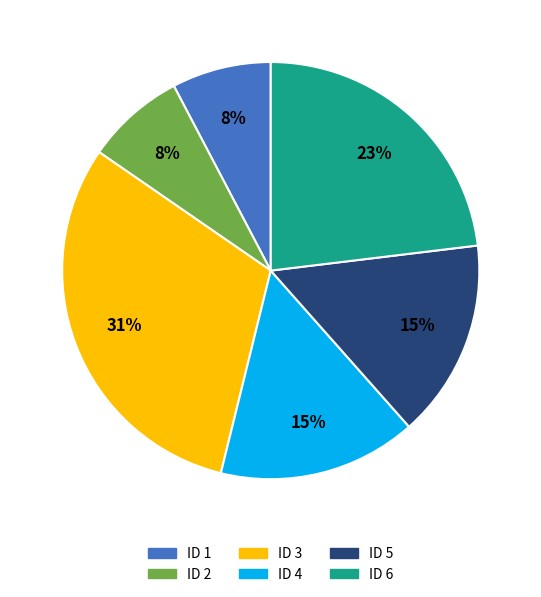

Which has a higher value, ID 2 or ID 6?

ID 6